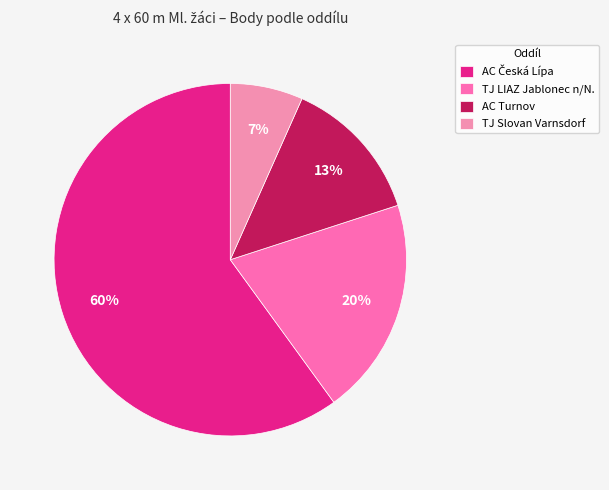

Which slice is the largest?

AC Česká Lípa